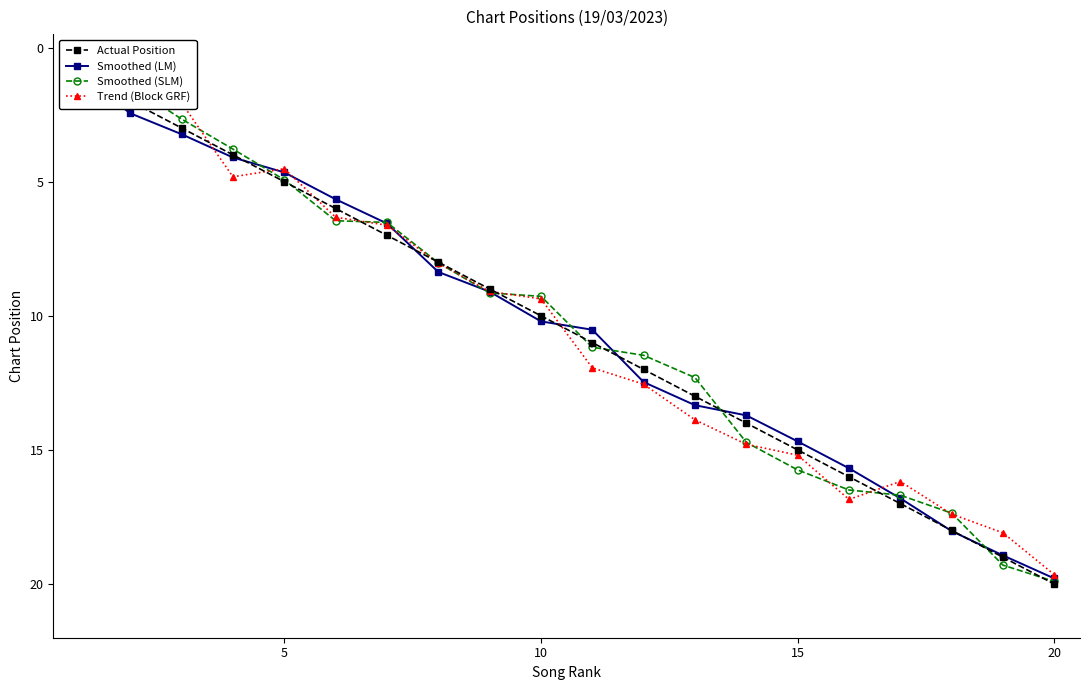

The value of Smoothed (SLM) at 5 is 7.1. True or false?

False